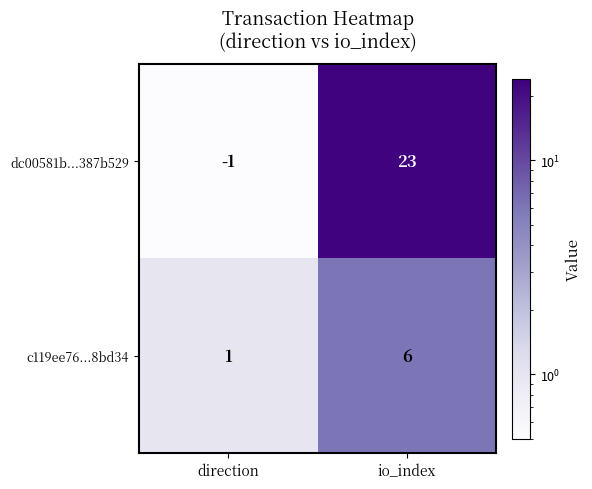

The value of c119ee76...8bd34 at direction is 1. True or false?

True